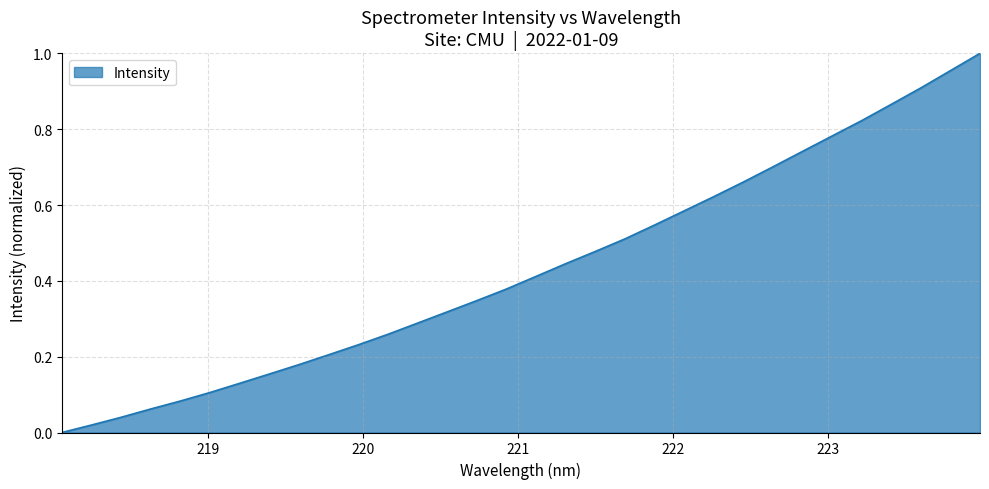

List the labels in order of value, smallest first.

218.0596, 218.2508, 218.442, 218.6332, 218.8244, 219.0156, 219.2067, 219.3979, 219.589, 219.7801, 219.9712, 220.1623, 220.3533, 220.5444, 220.7354, 220.9264, 221.1174, 221.3083, 221.4993, 221.6902, 221.8812, 222.0721, 222.263, 222.4538, 222.6447, 222.8355, 223.0264, 223.2172, 223.408, 223.5987, 223.7895, 223.9802